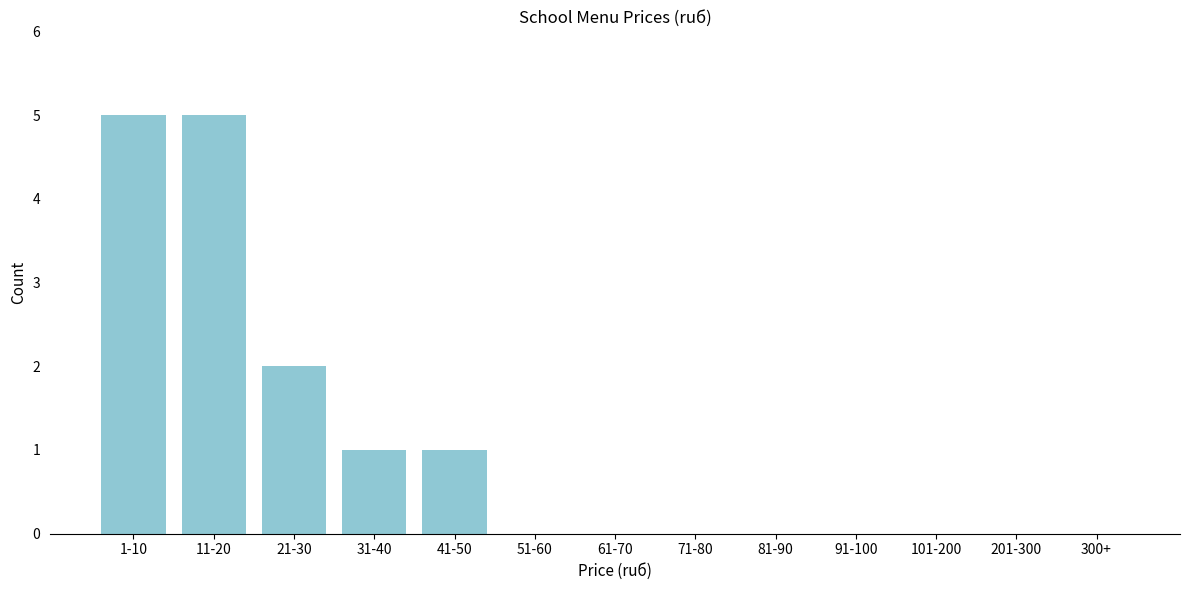

Reading right to left, list all the values displayed in this chart.

300+=0	201-300=0	101-200=0	91-100=0	81-90=0	71-80=0	61-70=0	51-60=0	41-50=1	31-40=1	21-30=2	11-20=5	1-10=5